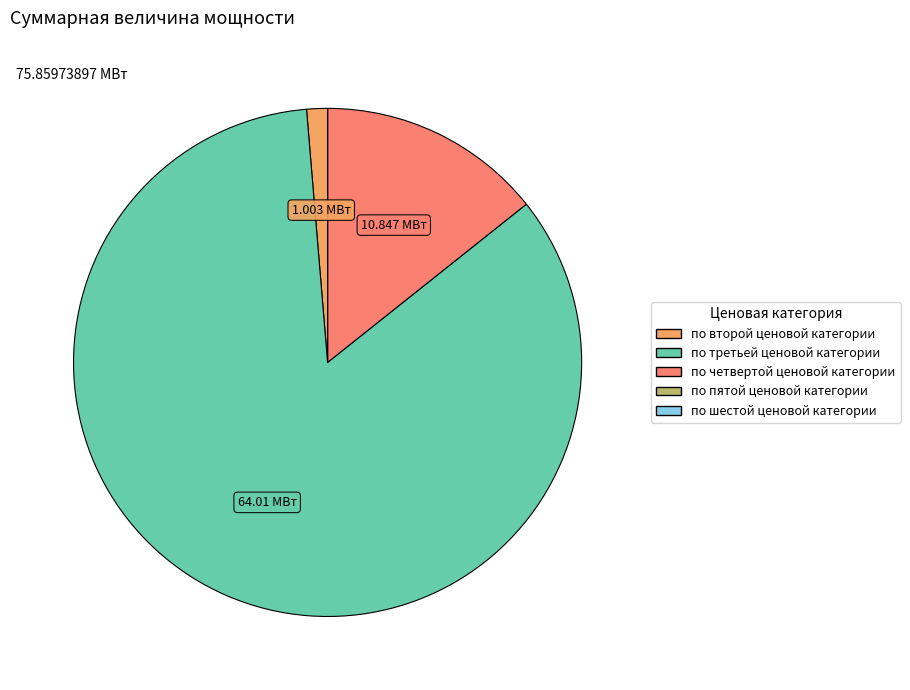

Is there any slice that represents more than half of the pie?

Yes